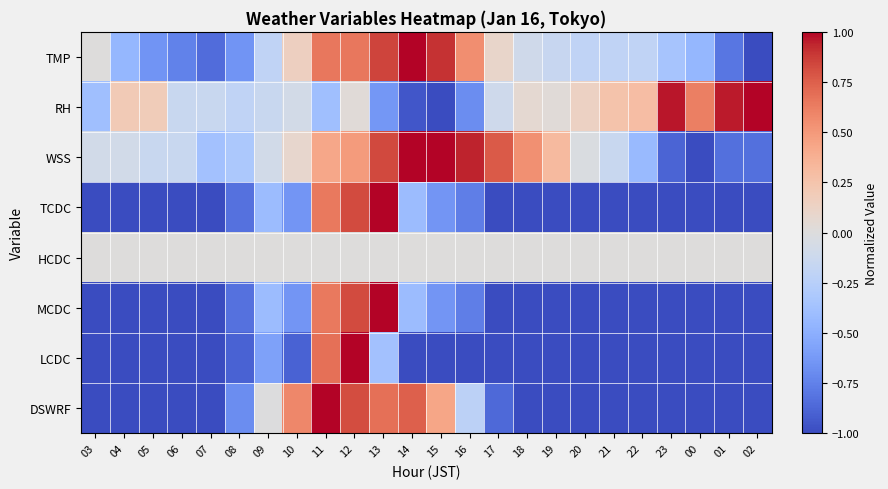

What is the smallest value displayed?

-1.0